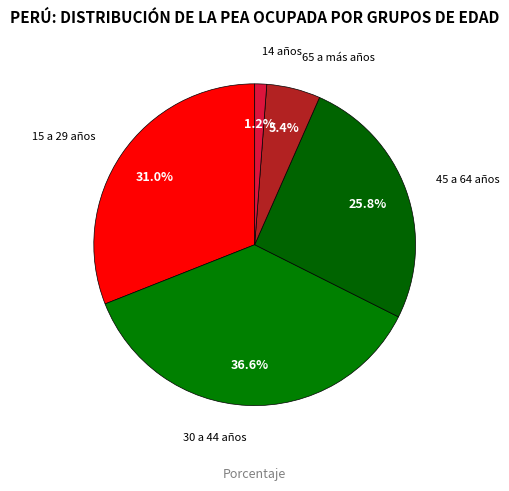

Count the number of slices in the pie.

5